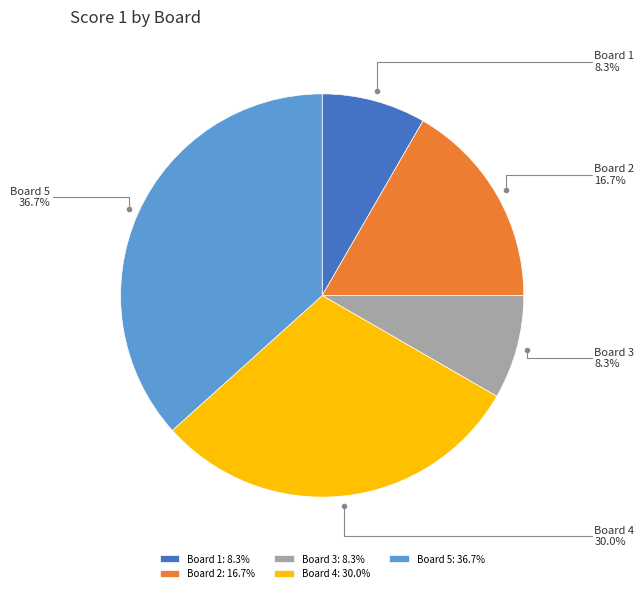

To the nearest percent, what is the difference between the largest and smallest slice percentages?

28%